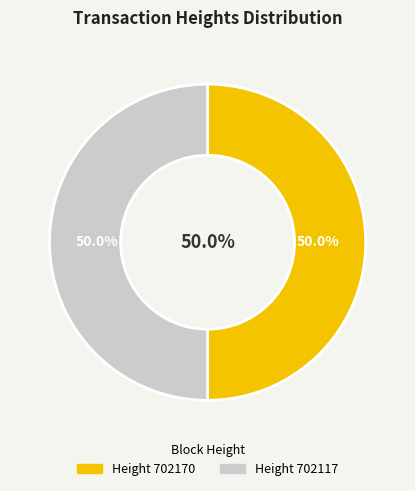

To the nearest percent, what is the combined percentage of 702117 and 702170?

100%